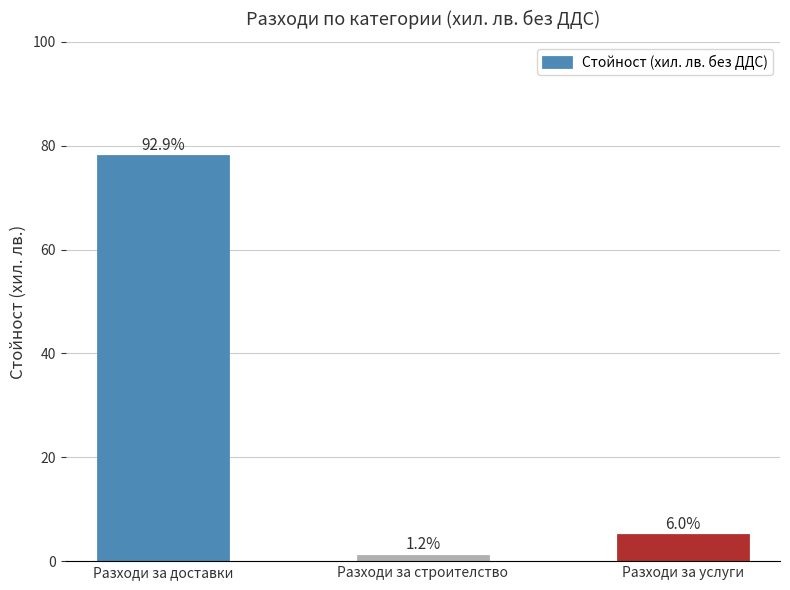

Between Разходи за строителство and Разходи за доставки, which is larger?

Разходи за доставки